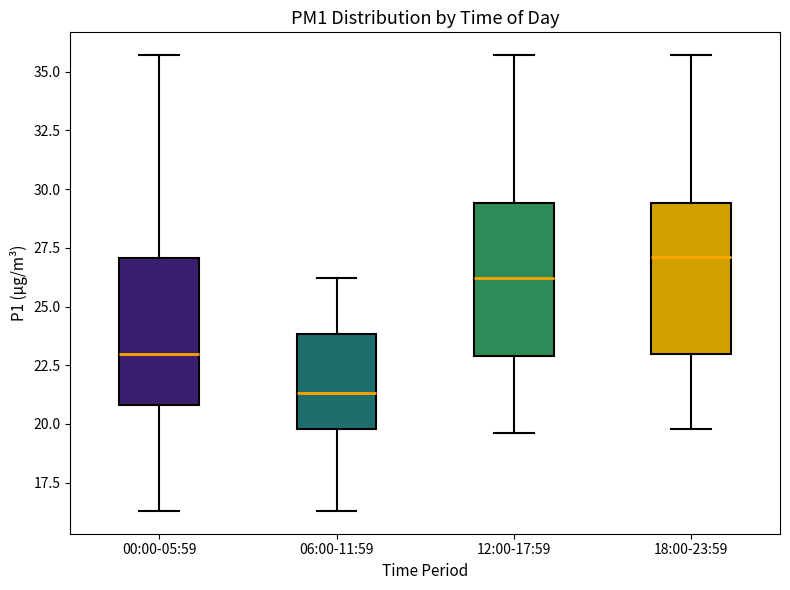

Which box's median line is the highest?

18:00-23:59